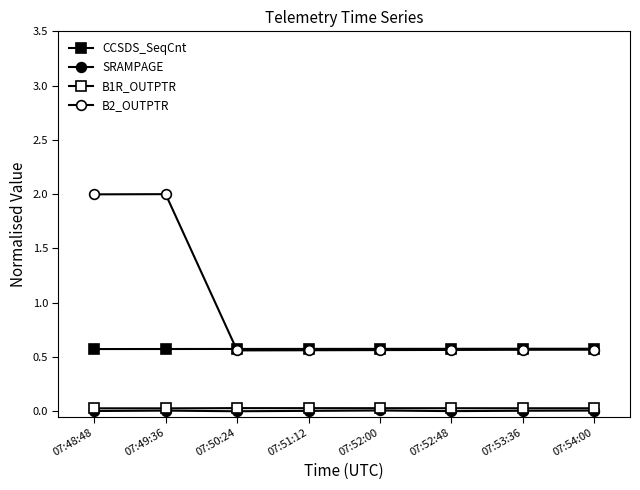

How many data points does each series have?

8